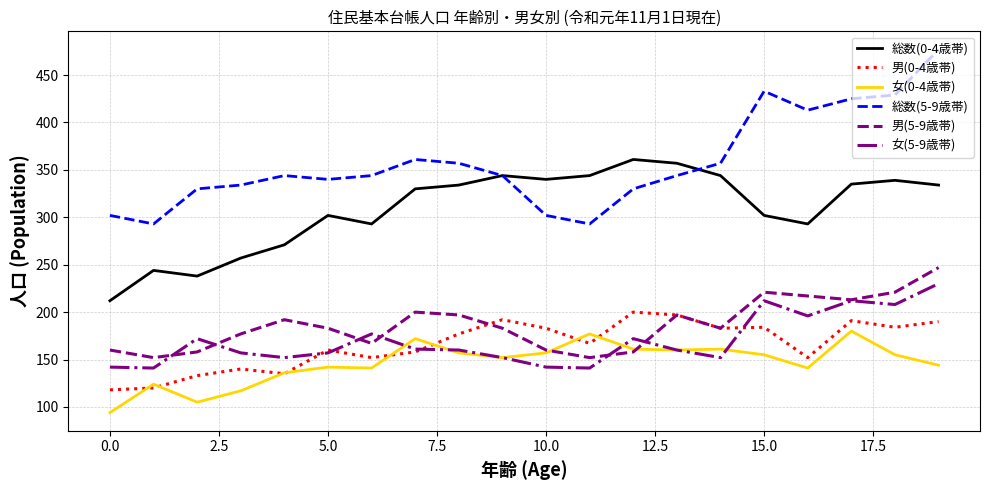

Which series has the widest spread of values?

総数(5-9歳帯)